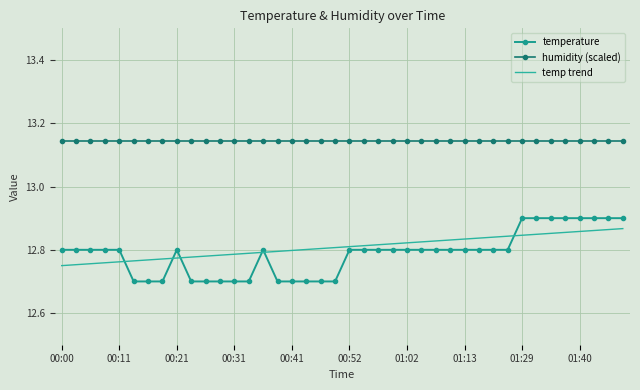

True or false: humidity (scaled) and temperature intersect in this chart.

False